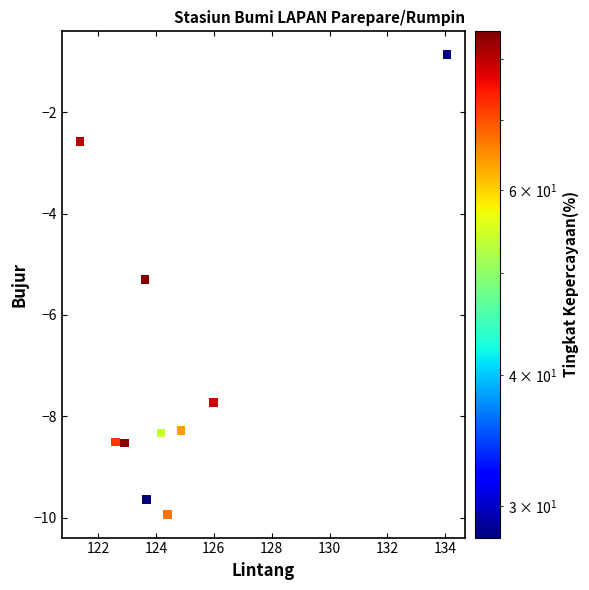

What Y value in the scatter plot is closest to -5?

-5.3